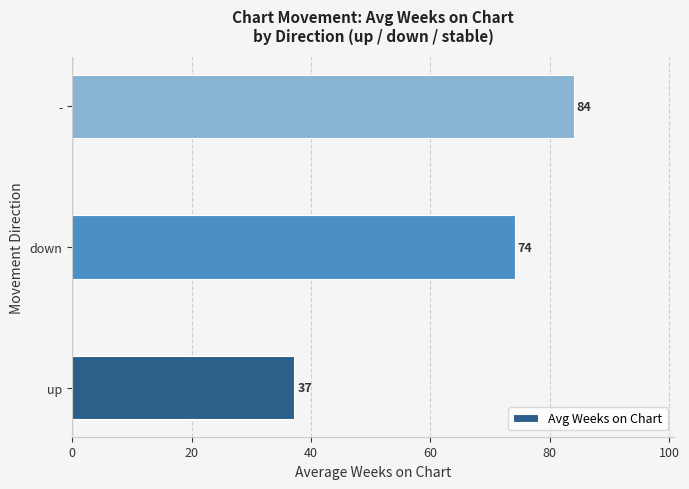

Approximately how many times larger is the value at - compared to down?

1.1